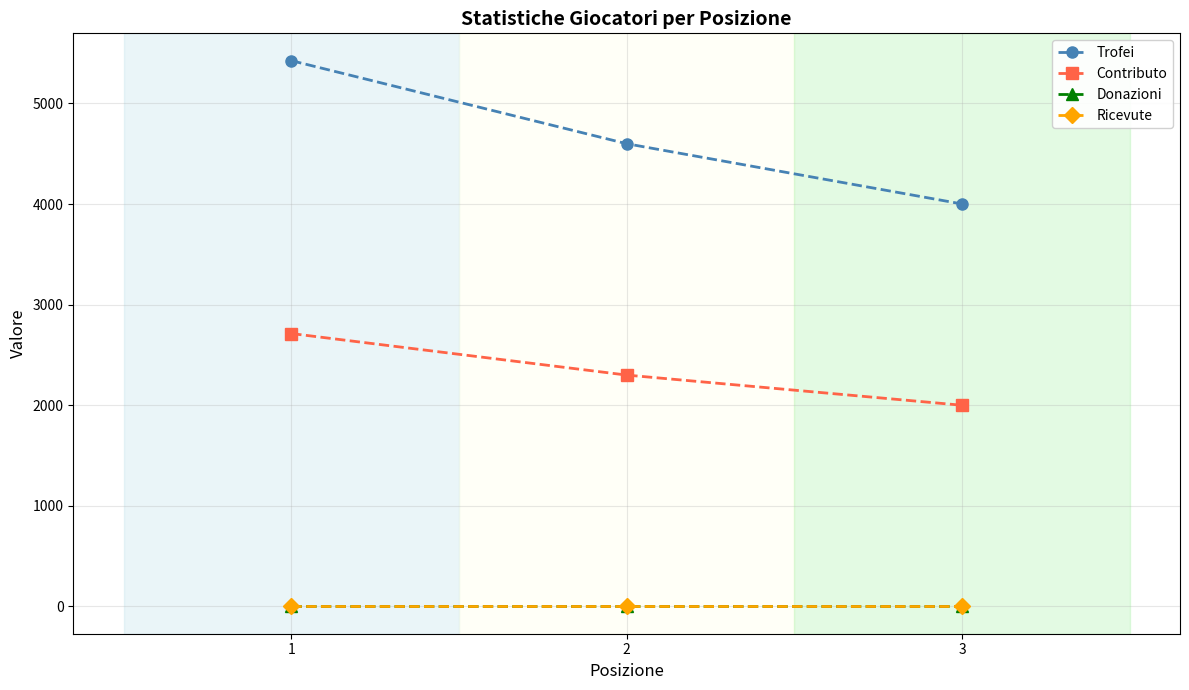

Between 1 and 3, which series saw the biggest shift?

Trofei